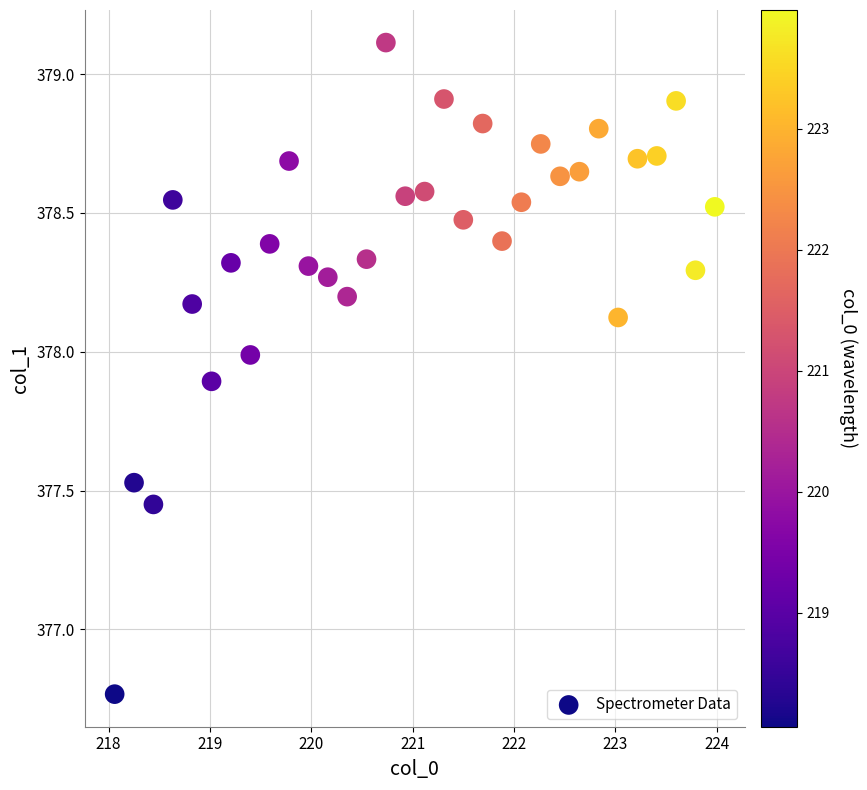

What is the range of X values (max minus min)?

5.9